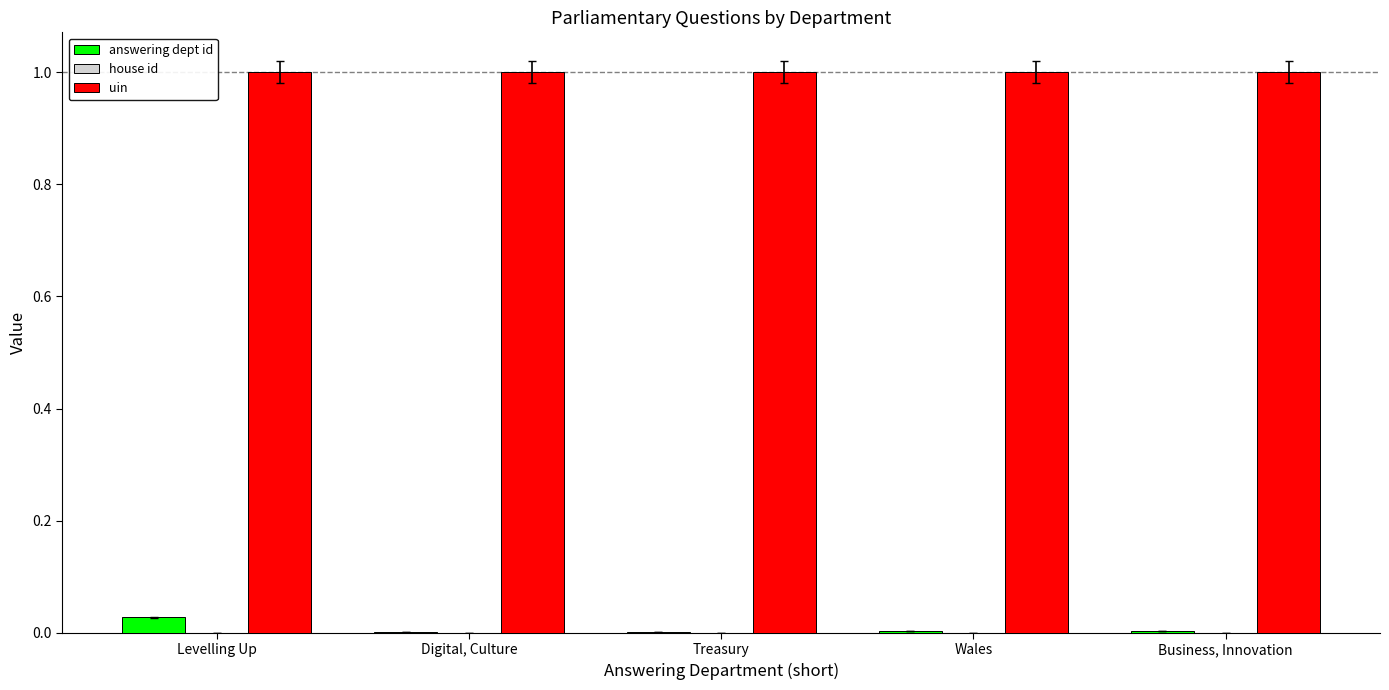

Which series has the largest total across all categories?

uin